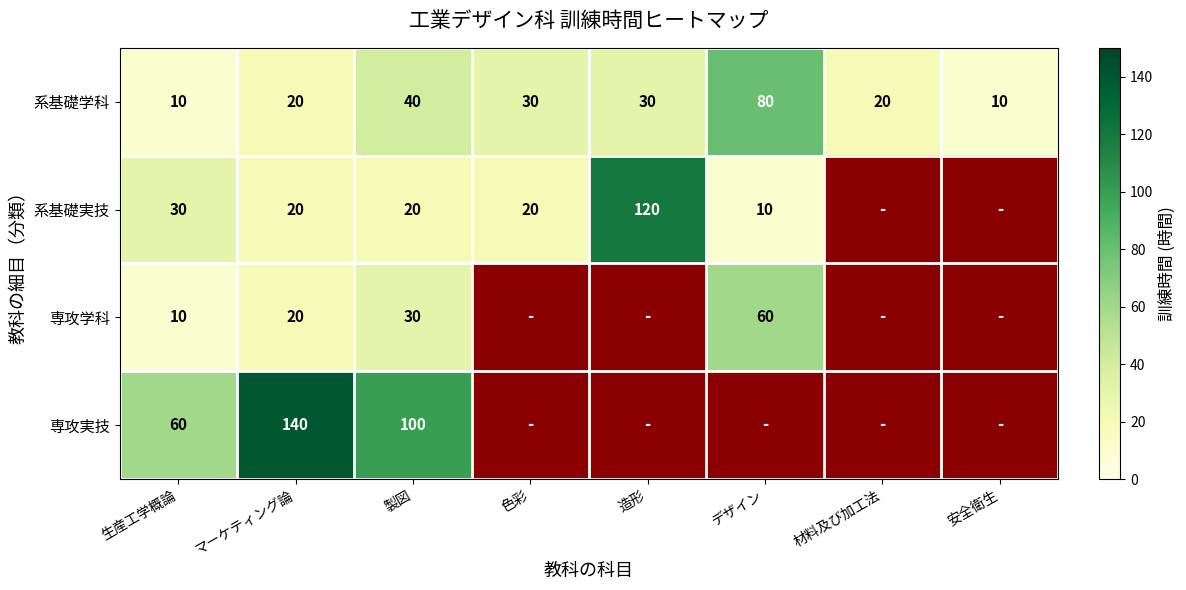

Is it true that 系基礎実技 equals 20 at 製図?

True